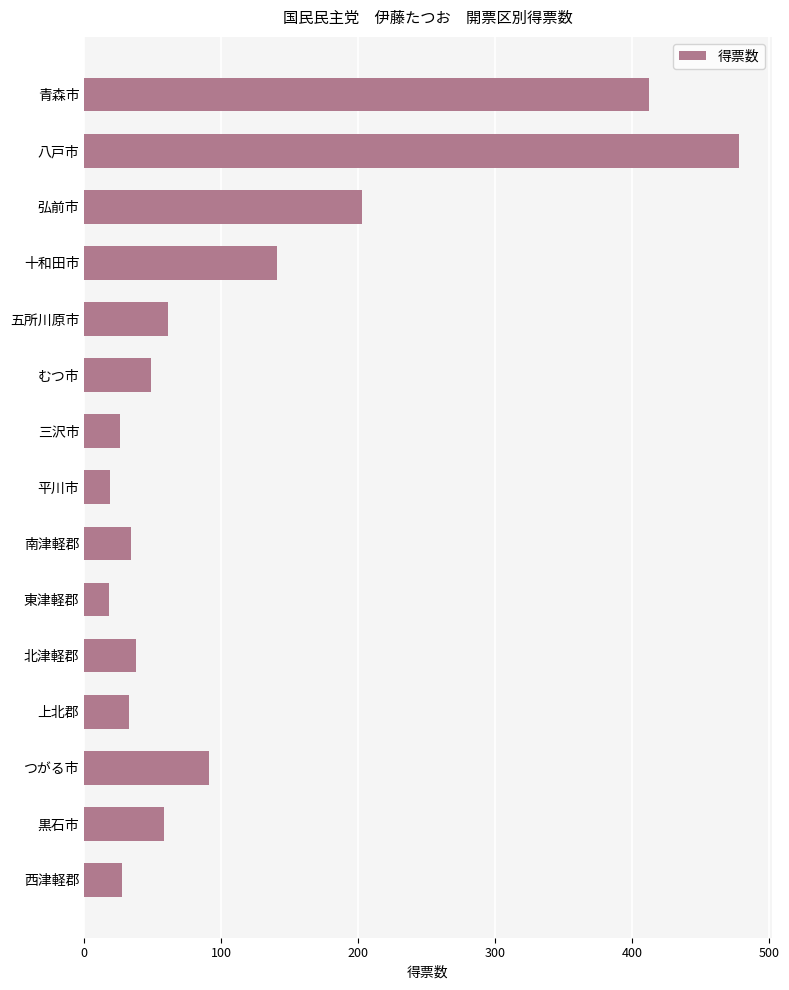

Where is the data nearest to the value 247?

弘前市